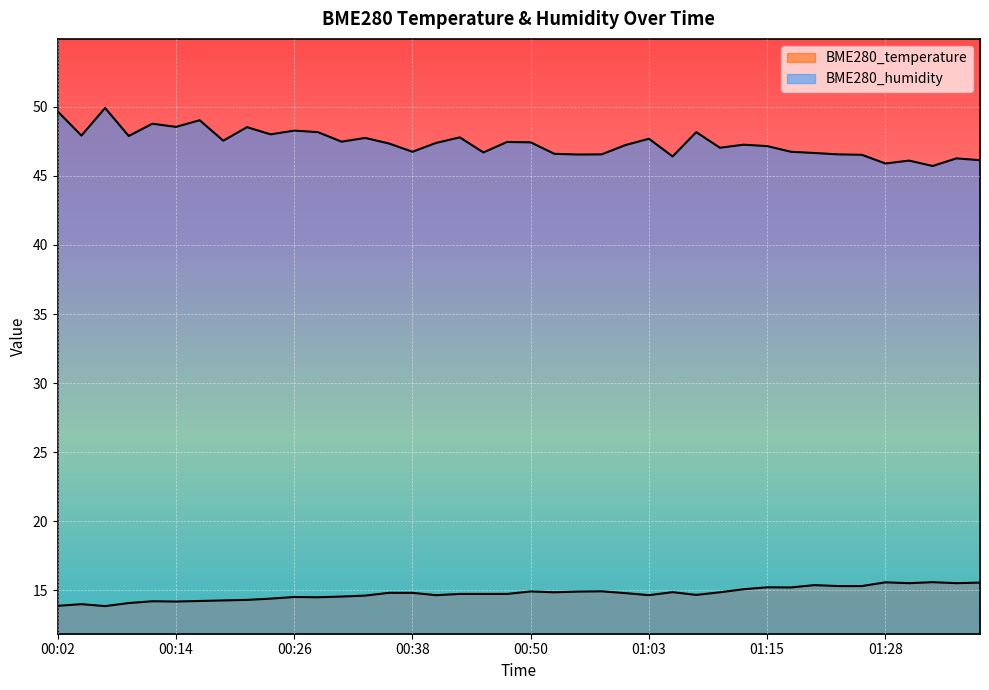

Which label corresponds to the largest value in the chart?

00:07